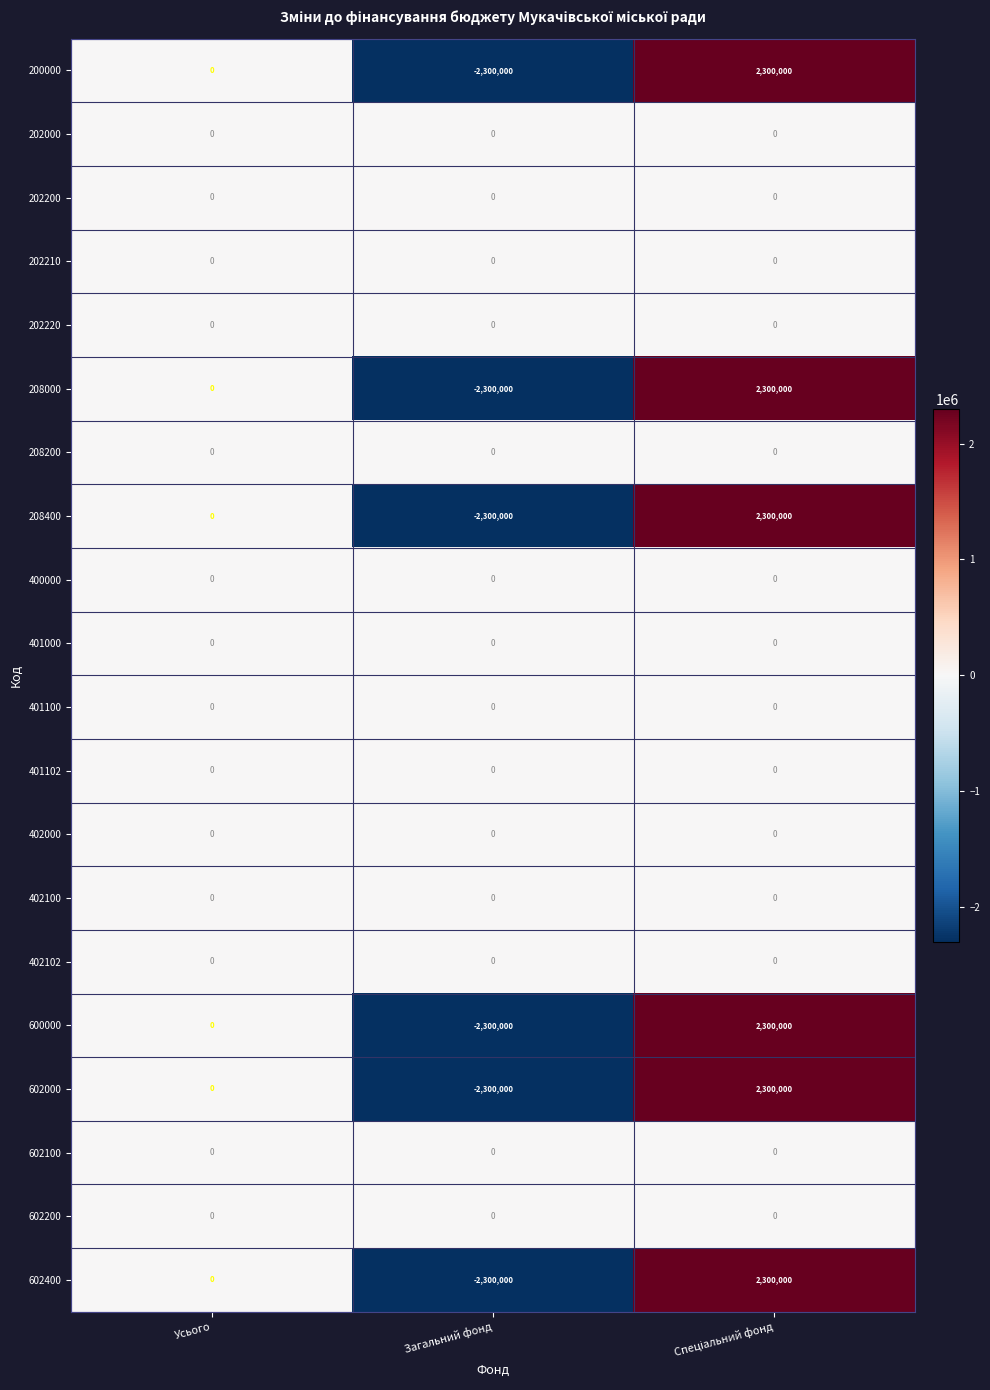

How many data points does each series have?

3